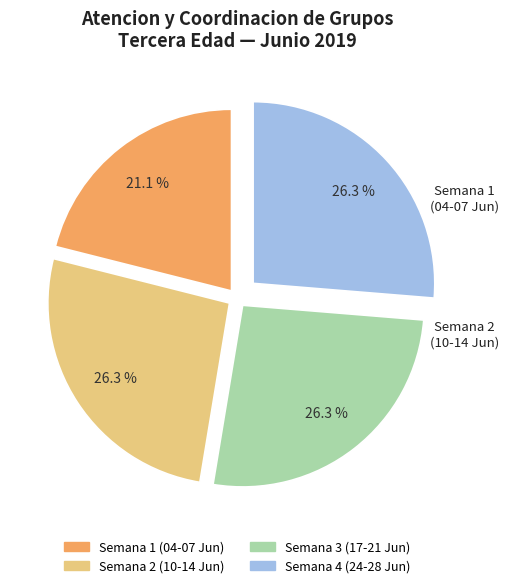

Does any single category account for the majority?

No